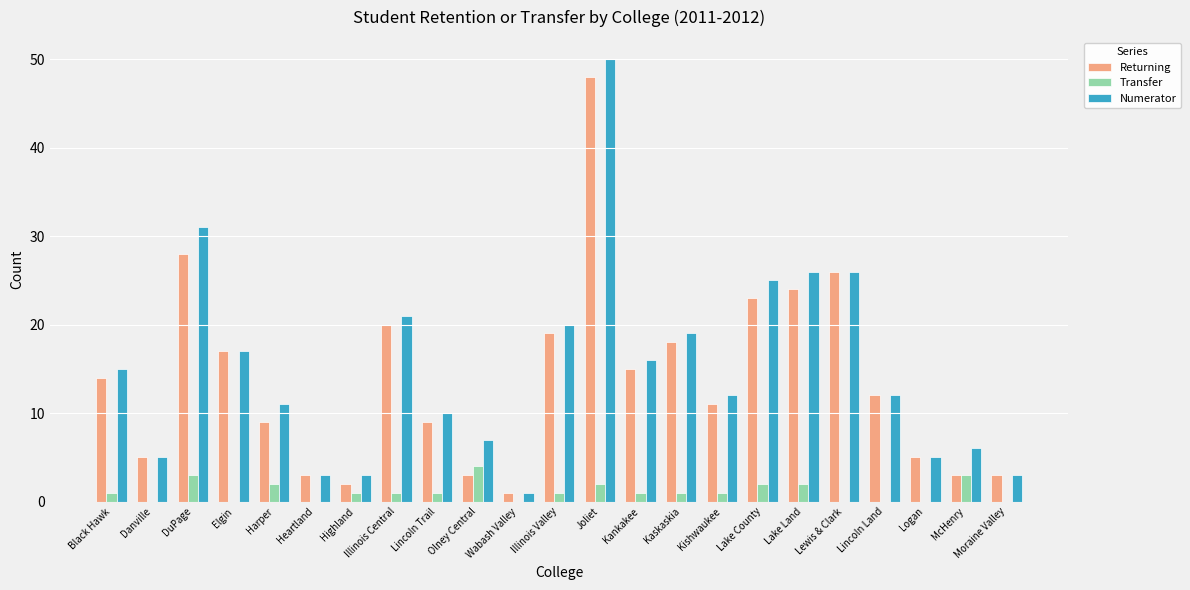

How many data points does each series have?

23